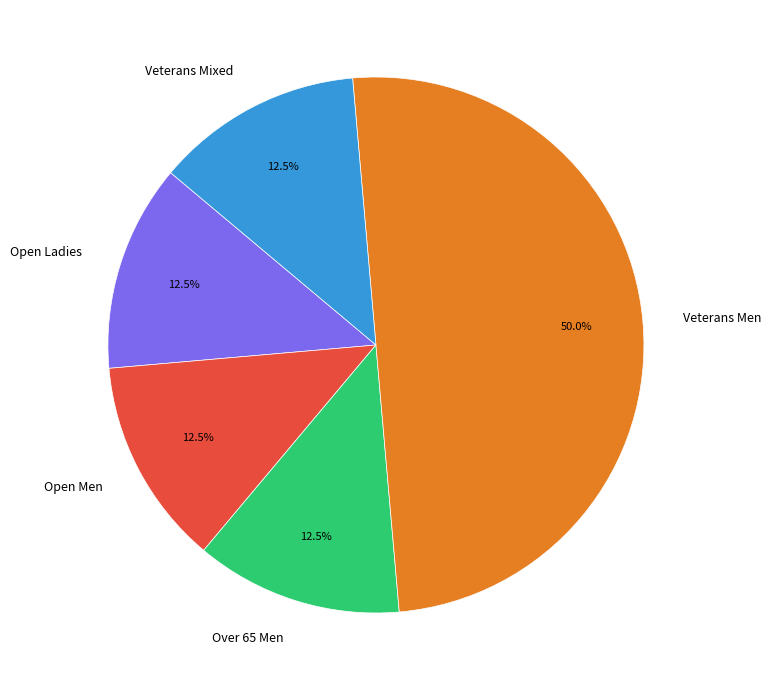

Approximately how many times larger is the value at Veterans Men compared to Veterans Mixed?

4.0